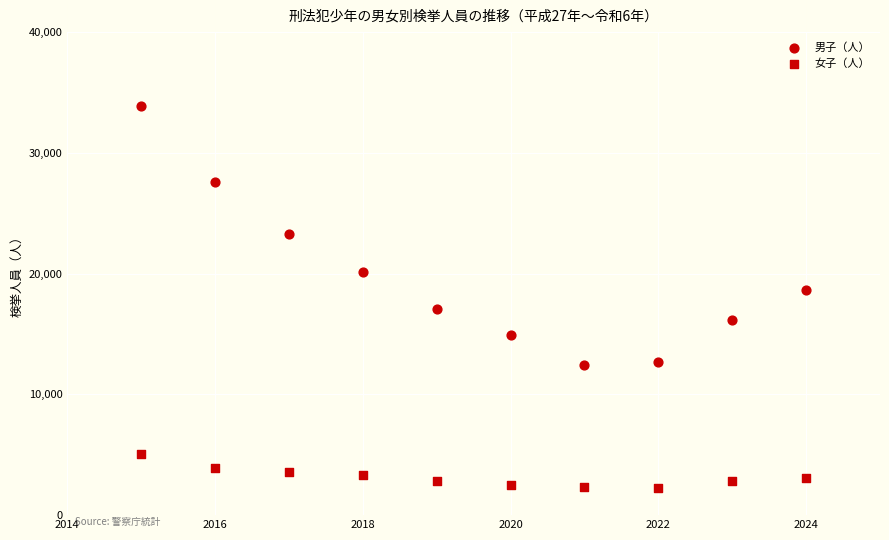

How many data points are displayed?

20